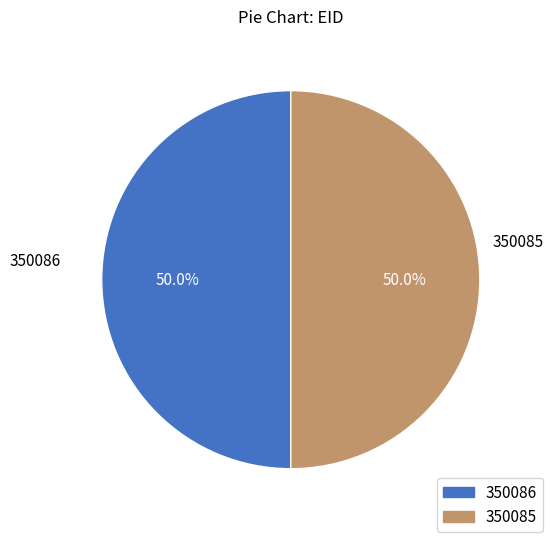

Count the number of slices in the pie.

2